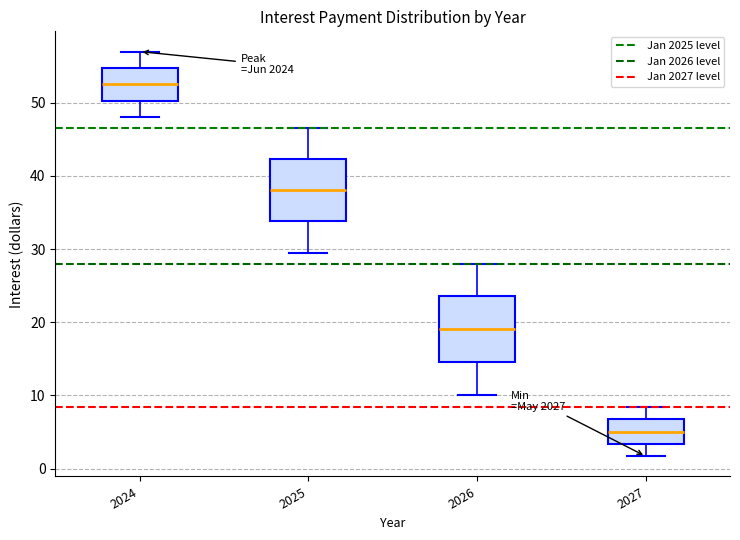

Reading left to right, read every box against the y-axis: the position of its median line, the range the box covers, and the ends of its whiskers. The values are not printed on the chart, so give them approximately, as read against the axis.

2024: median 53, box 50 to 55, whiskers 48 to 57
2025: median 38, box 34 to 42, whiskers 30 to 47
2026: median 19, box 15 to 24, whiskers 10 to 28
2027: median 5, box 3 to 7, whiskers 2 to 8